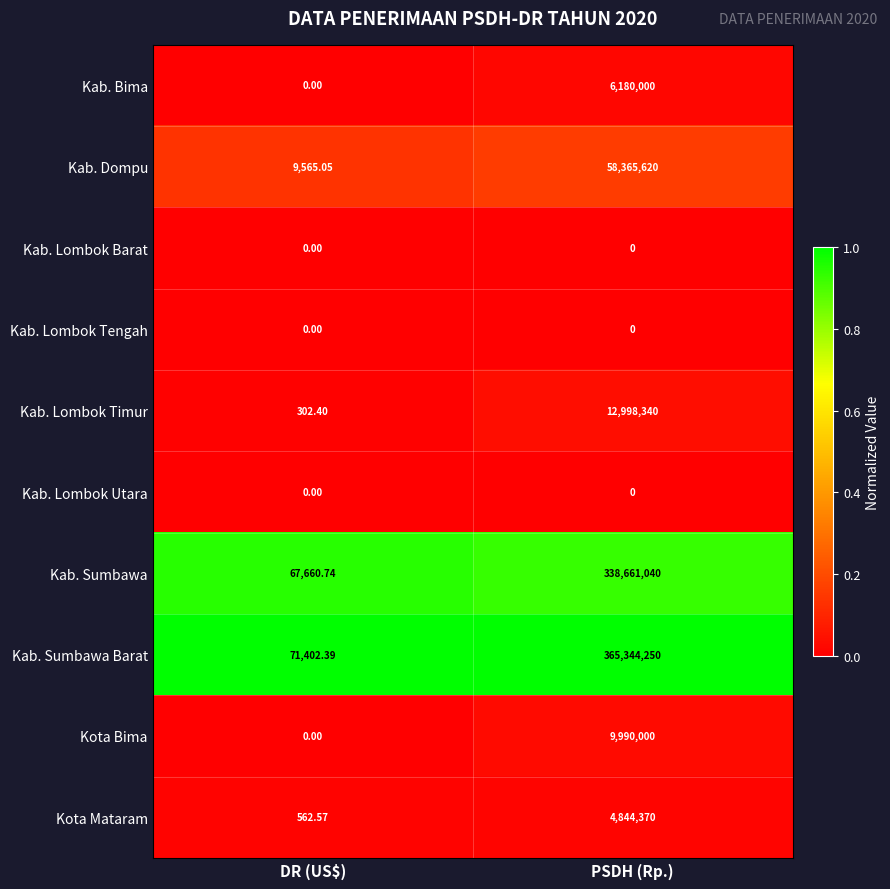

At which category is the sum across all series the highest?

PSDH (Rp.)